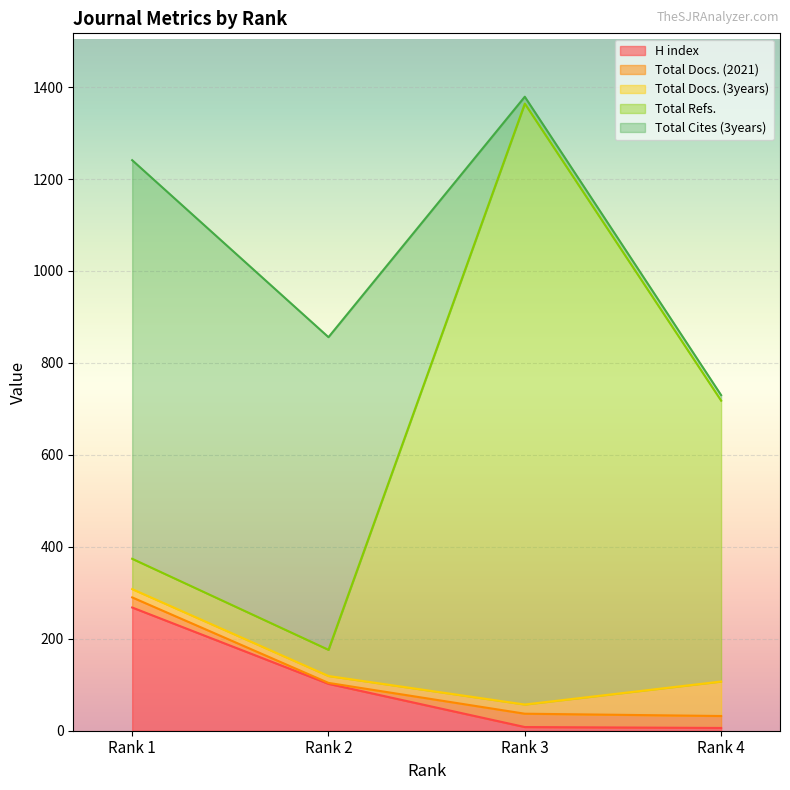

True or false: Total Refs. has more than 2 points higher than both neighbors.

False